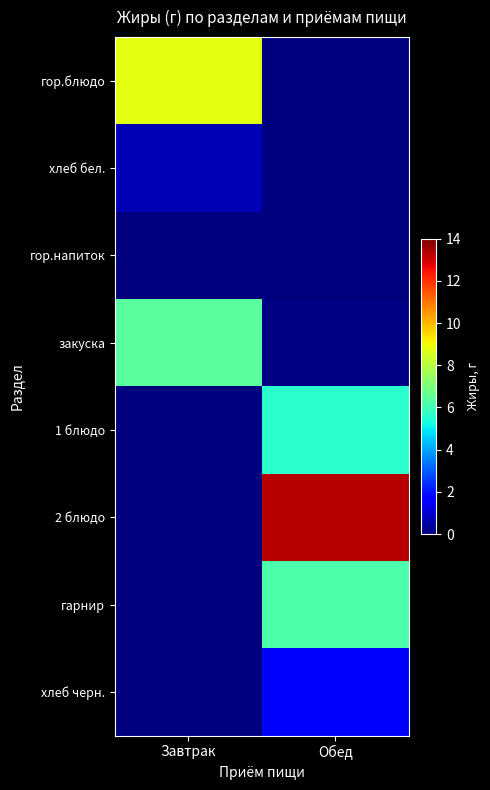

Between Обед and Завтрак, which is larger?

Завтрак